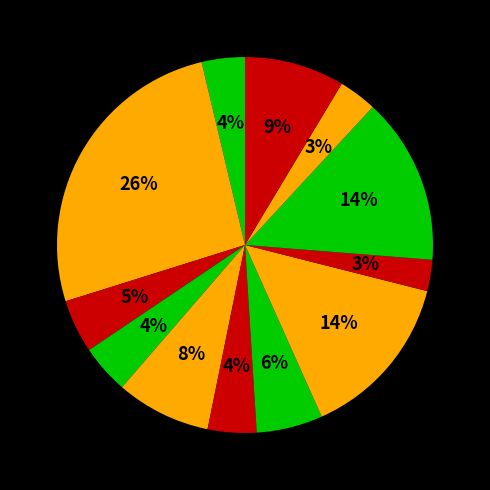

How many segments does this pie chart have?

12